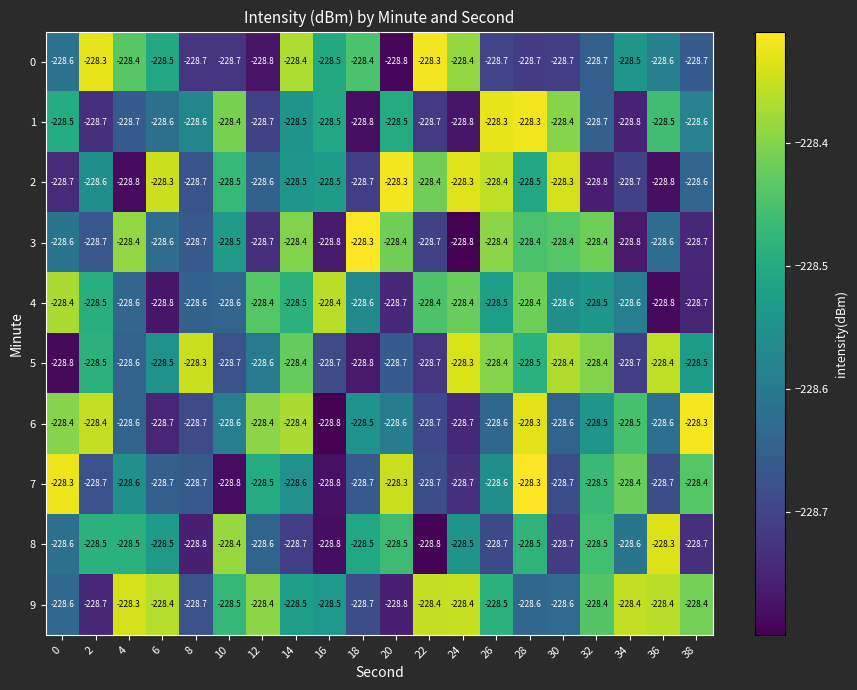

What is the spread (max minus min) of values at 36?

0.5